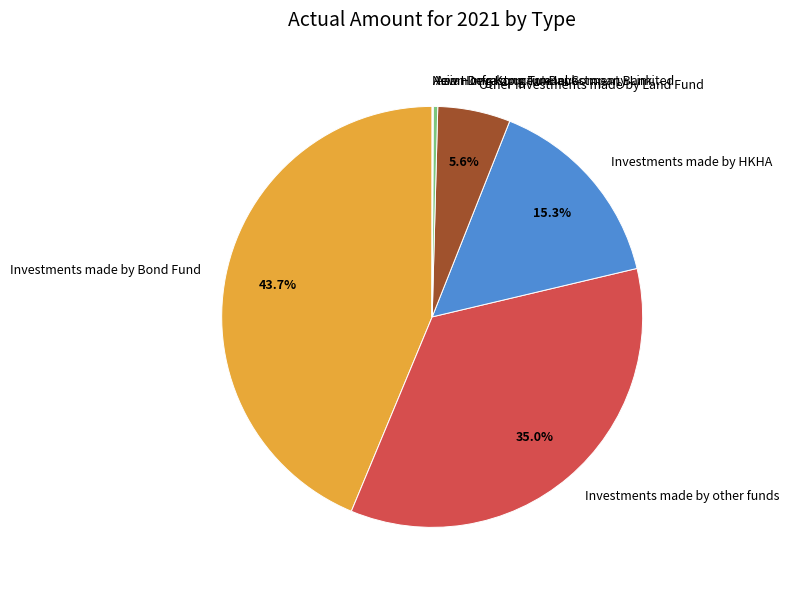

The Other investments made by Land Fund slice represents 6% of the pie. True or false?

True